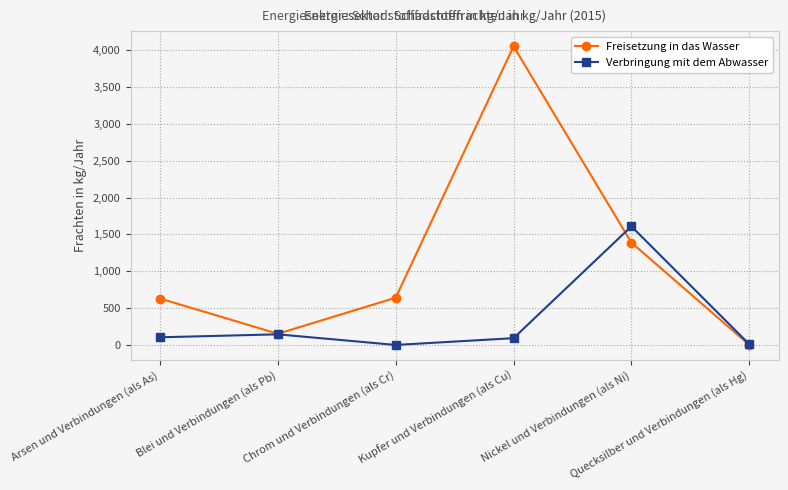

How many data points does each series have?

6